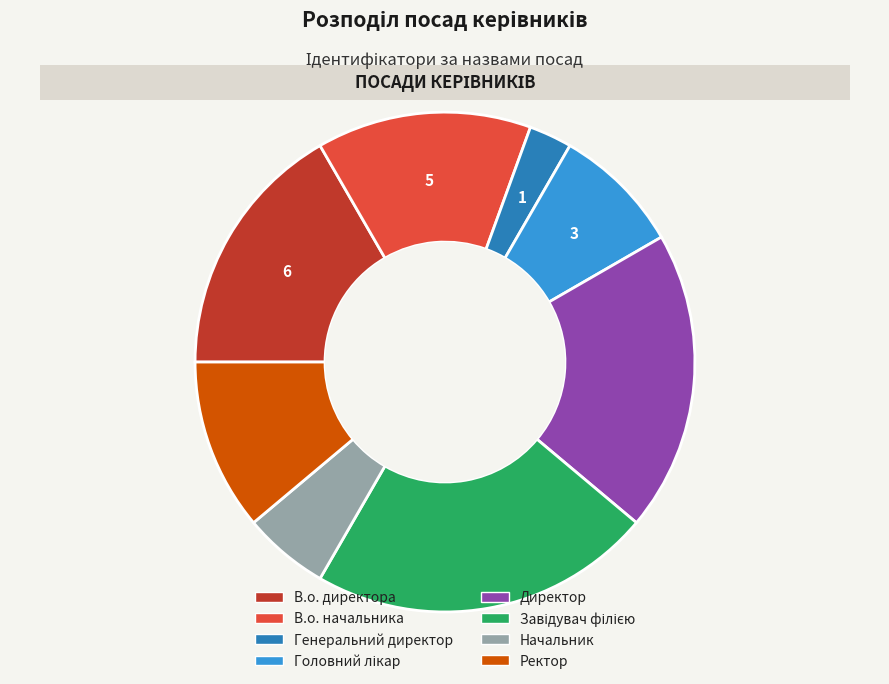

Which slice is the smallest?

Генеральний директор